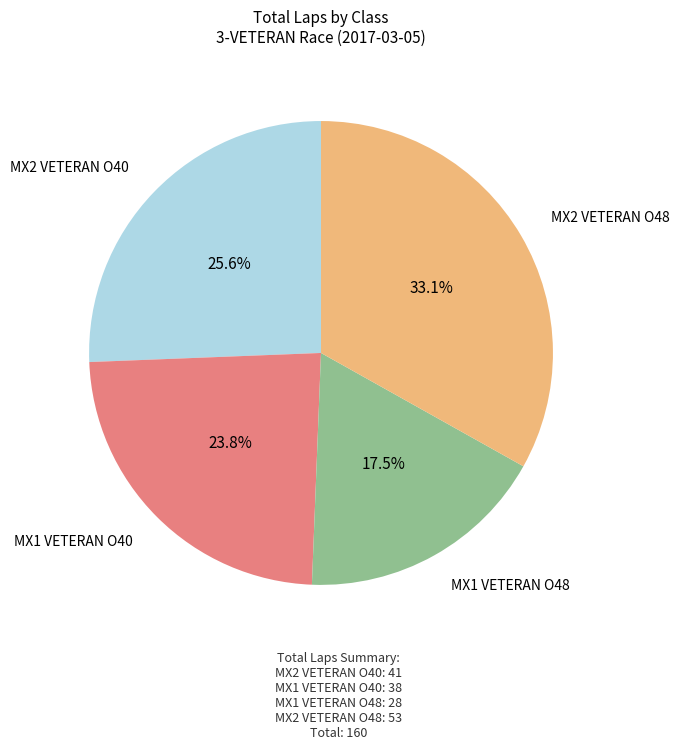

Is there a majority slice in this chart?

No